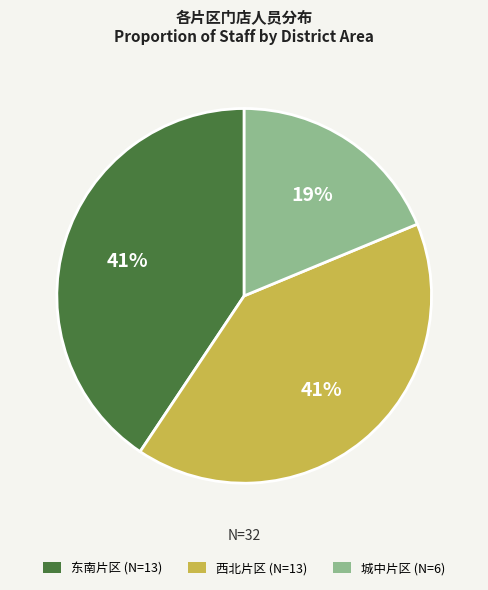

Which has a higher value, 东南片区 (N=13) or 城中片区 (N=6)?

东南片区 (N=13)